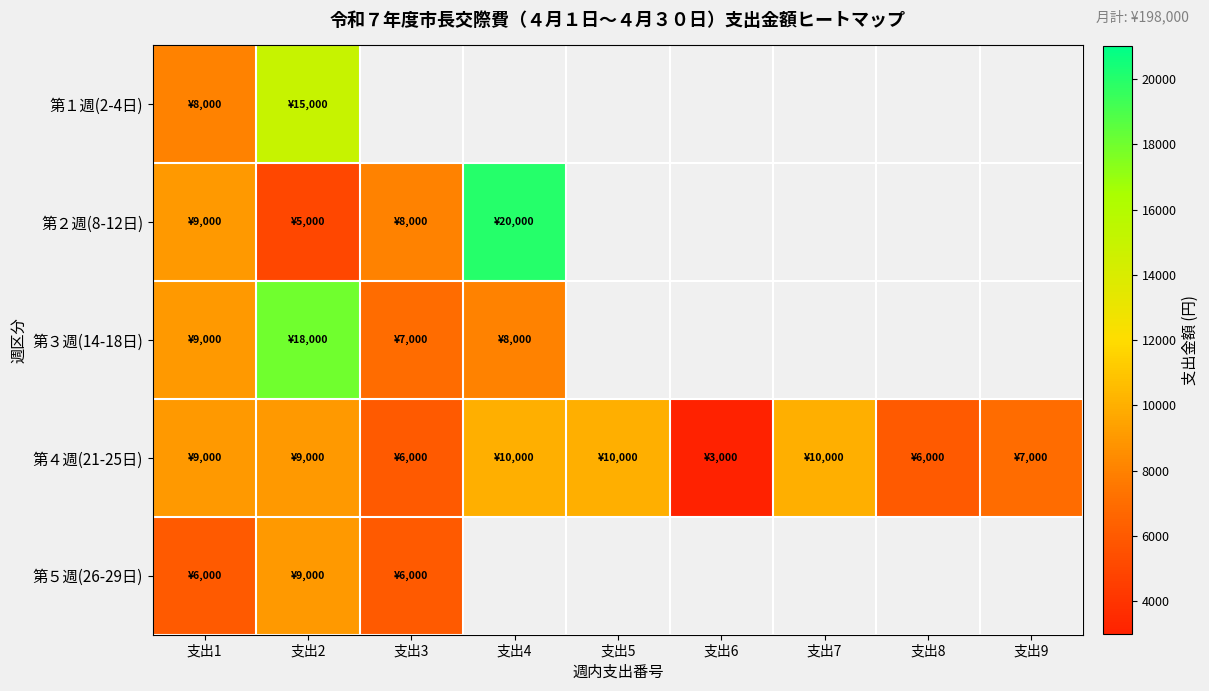

Where is 第５週(26-29日) nearest to the value 7500?

支出1